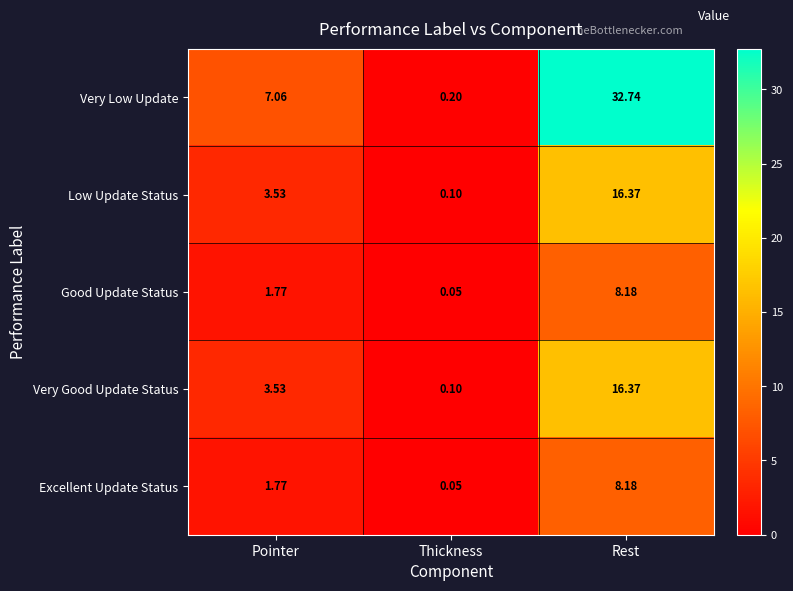

Which series has the largest range (max minus min)?

Very Low Update